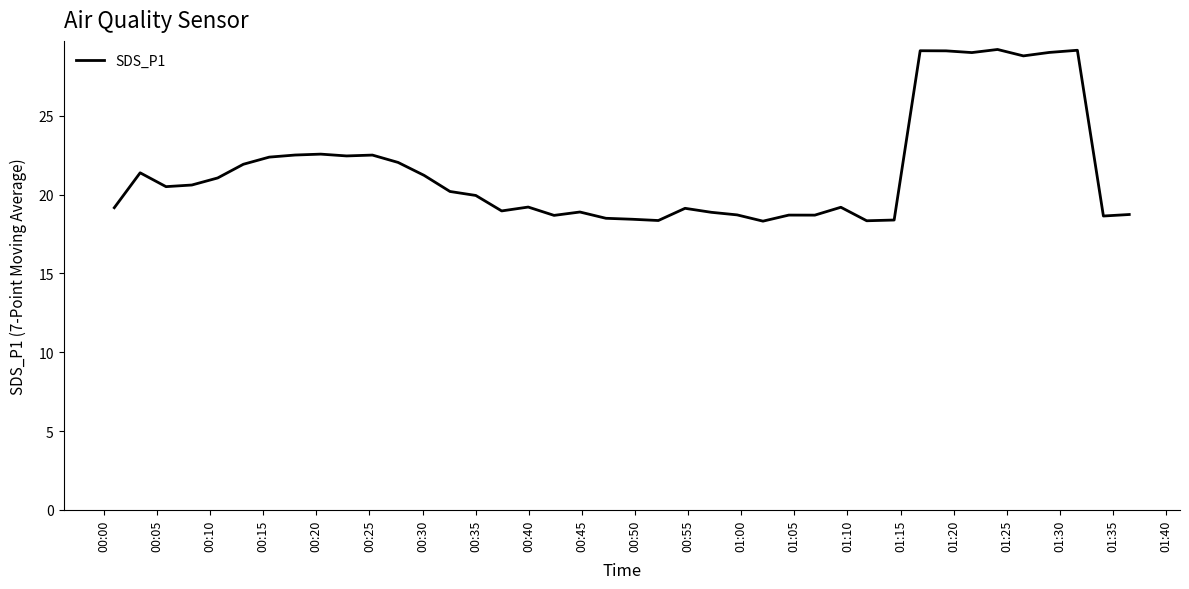

How many lines are shown in the chart?

1